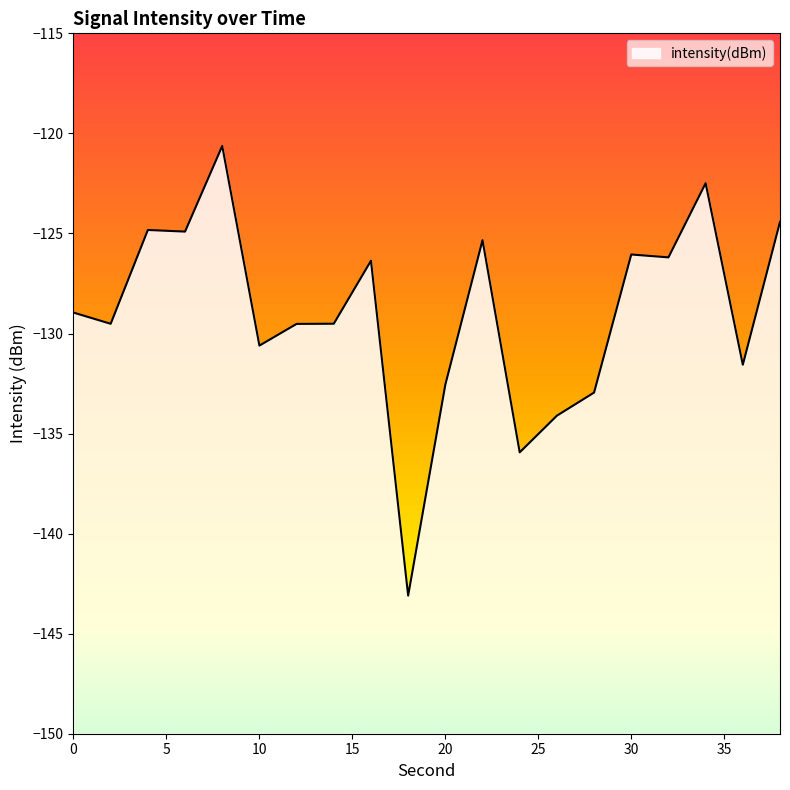

What is the average value?

-129.0